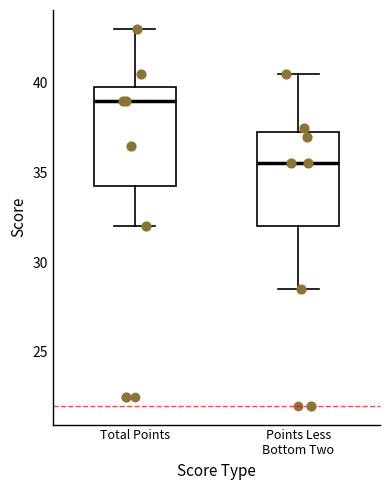

Reading left to right, transcribe this box plot: for each box, give where its median line is, the range the box spans, and where its two whiskers end, as read against the y-axis. The values are not printed on the chart, so give them approximately, as read against the axis.

Total Points: median 39.0, box 34.5 to 40.0, whiskers 32.0 to 43.0
Points Less Bottom Two: median 35.5, box 32.0 to 37.5, whiskers 28.5 to 40.5